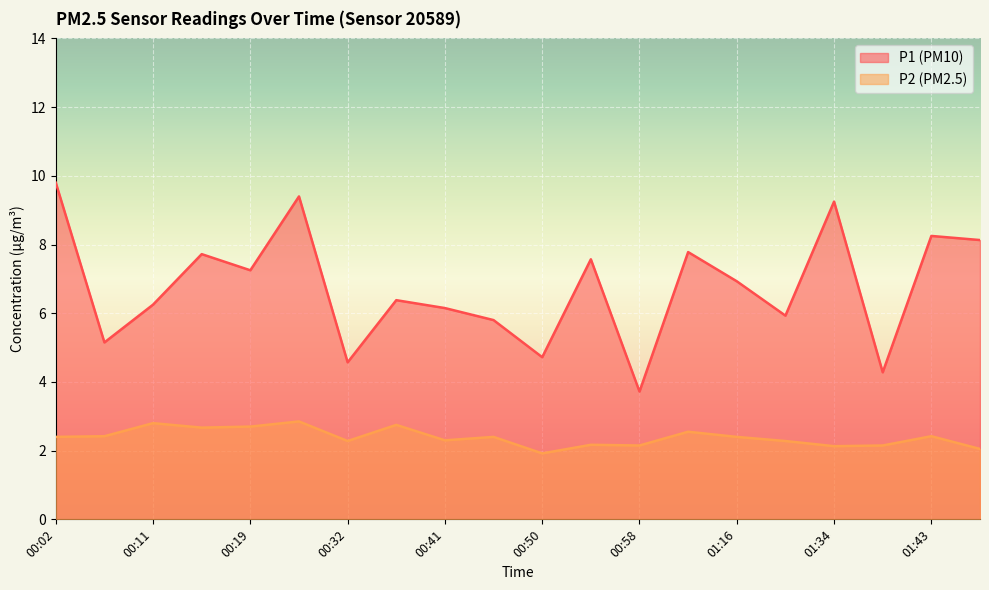

Reading left to right, transcribe all the data shown in this chart.

P1: 00:02=9.8	00:06=5.2	00:11=6.2	00:15=7.7	00:19=7.2	00:28=9.4	00:32=4.6	00:36=6.4	00:41=6.2	00:45=5.8	00:50=4.7	00:54=7.6	00:58=3.7	01:03=7.8	01:16=6.9	01:21=5.9	01:34=9.2	01:39=4.3	01:43=8.2	01:47=8.1
P2: 00:02=2.4	00:06=2.4	00:11=2.8	00:15=2.7	00:19=2.7	00:28=2.9	00:32=2.3	00:36=2.8	00:41=2.3	00:45=2.4	00:50=1.9	00:54=2.2	00:58=2.1	01:03=2.5	01:16=2.4	01:21=2.3	01:34=2.1	01:39=2.1	01:43=2.4	01:47=2.0